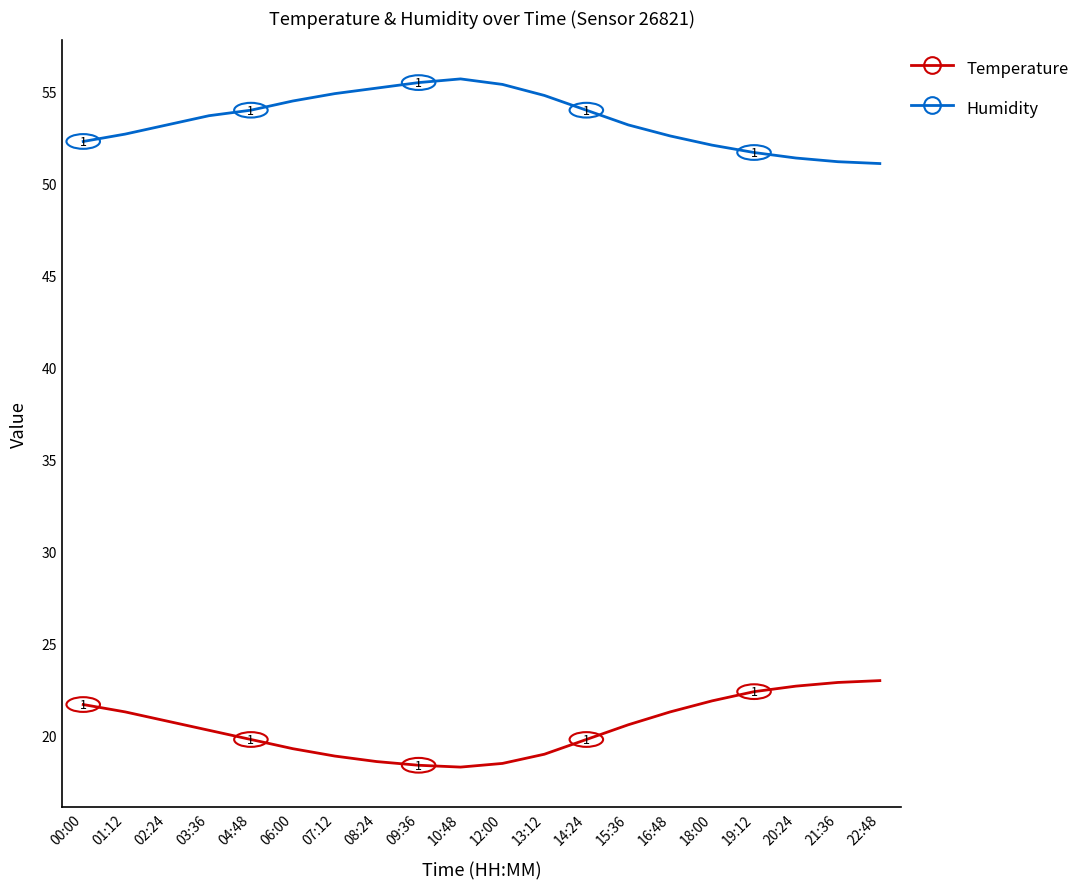

Is the value of Temperature at 08:24 greater than the value of Humidity at 13:12?

No